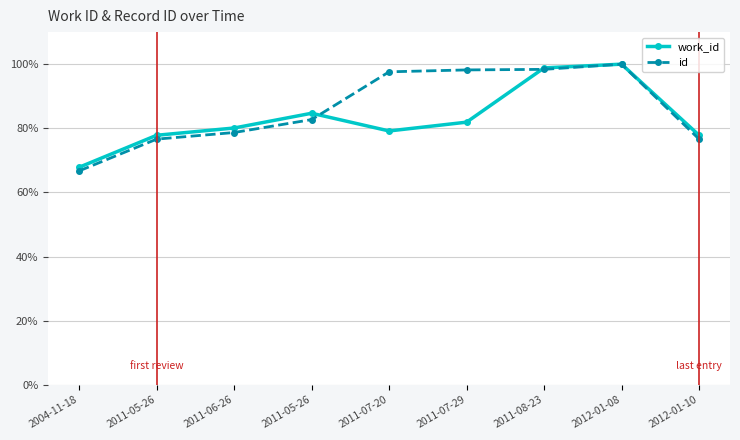

Reading left to right, transcribe all the data shown in this chart.

work_id: 2004-11-18=67.8	2011-05-26=77.8	2011-06-26=80.1	2011-05-26=84.7	2011-07-20=79.2	2011-07-29=81.9	2011-08-23=98.8	2012-01-08=100.0	2012-01-10=77.8
id: 2004-11-18=66.7	2011-05-26=76.6	2011-06-26=78.7	2011-05-26=82.7	2011-07-20=97.6	2011-07-29=98.2	2011-08-23=98.4	2012-01-08=100.0	2012-01-10=76.6